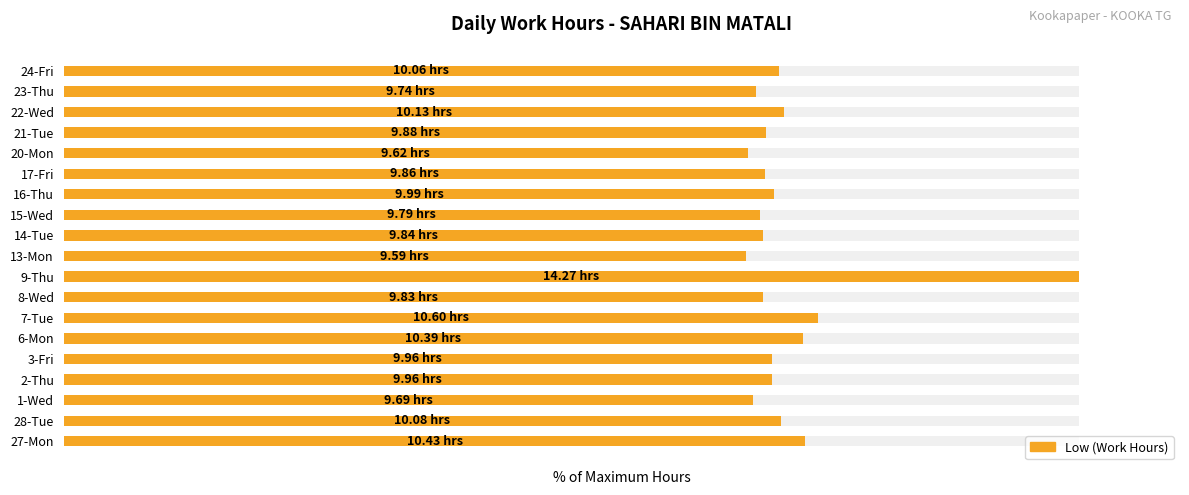

How many distinct data groups are displayed?

1